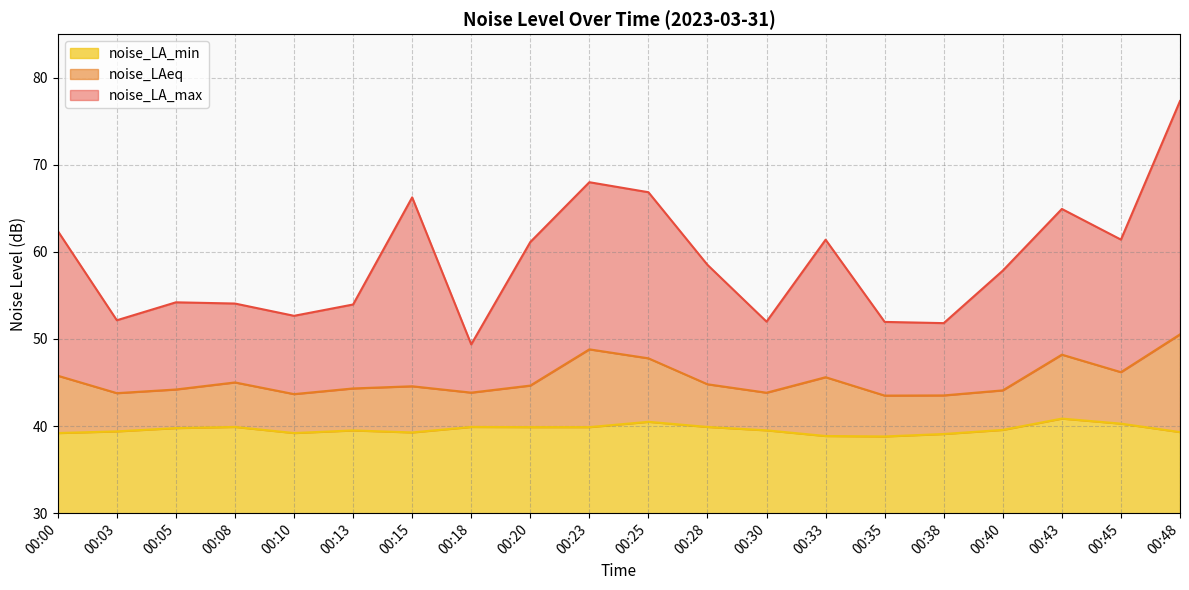

How many data points in noise_LAeq are above 44?

14